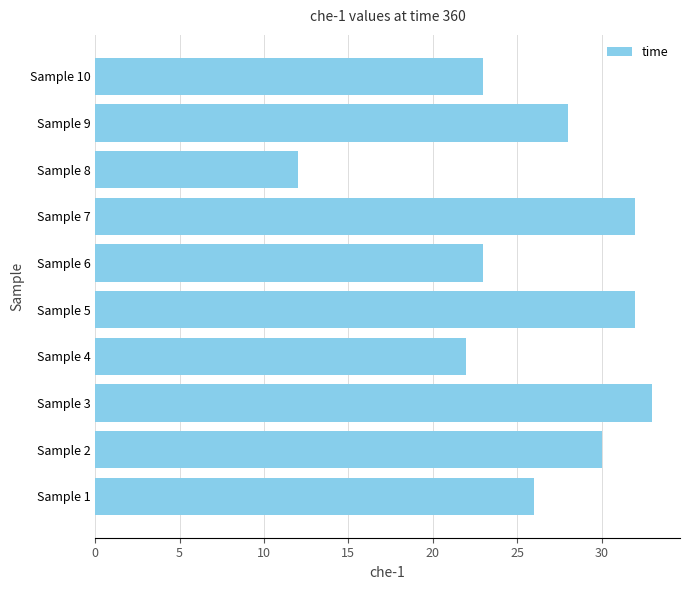

What is the maximum value shown in the chart?

33